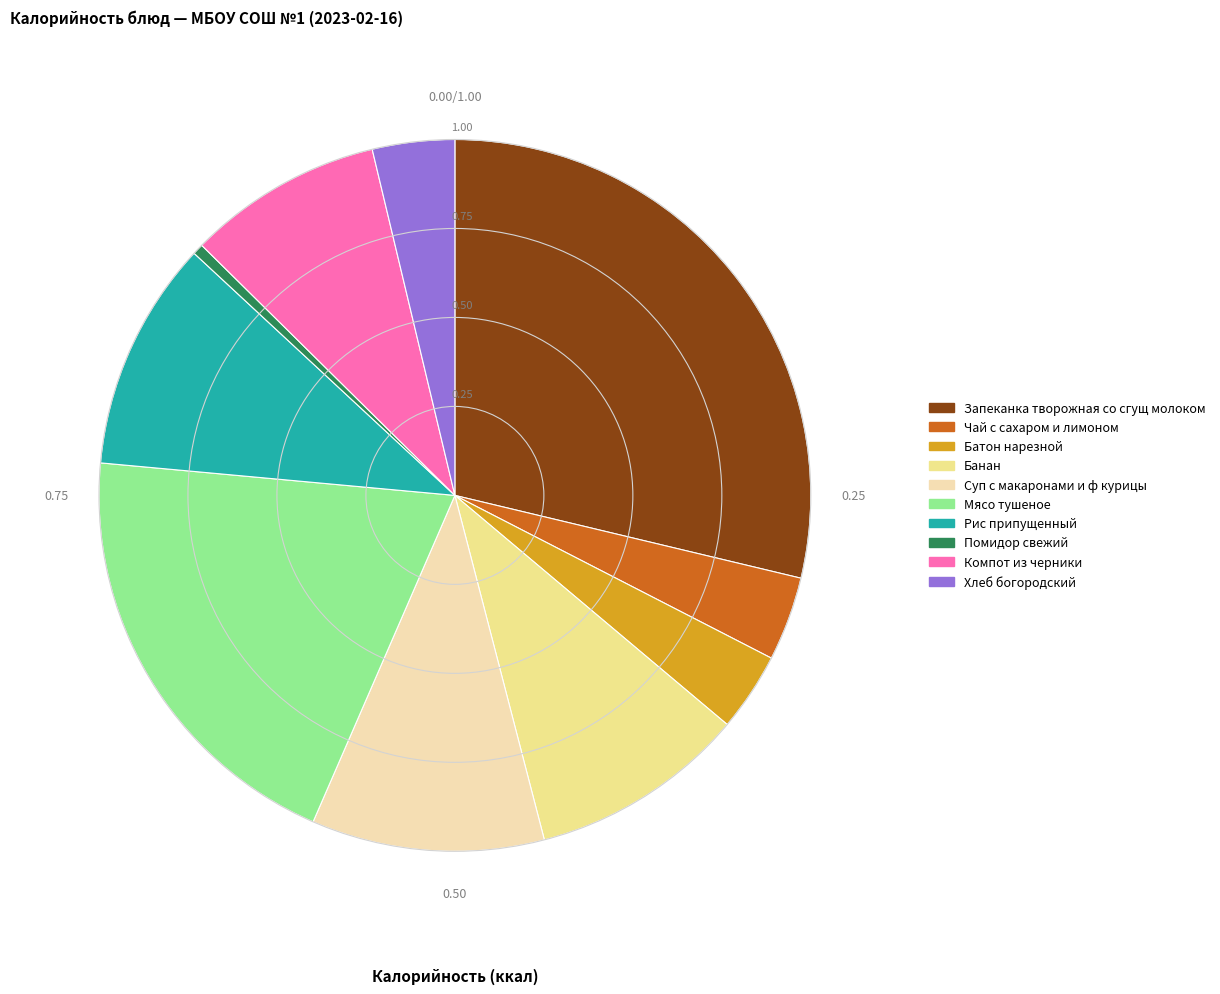

Is Мясо тушеное the majority of the pie?

No